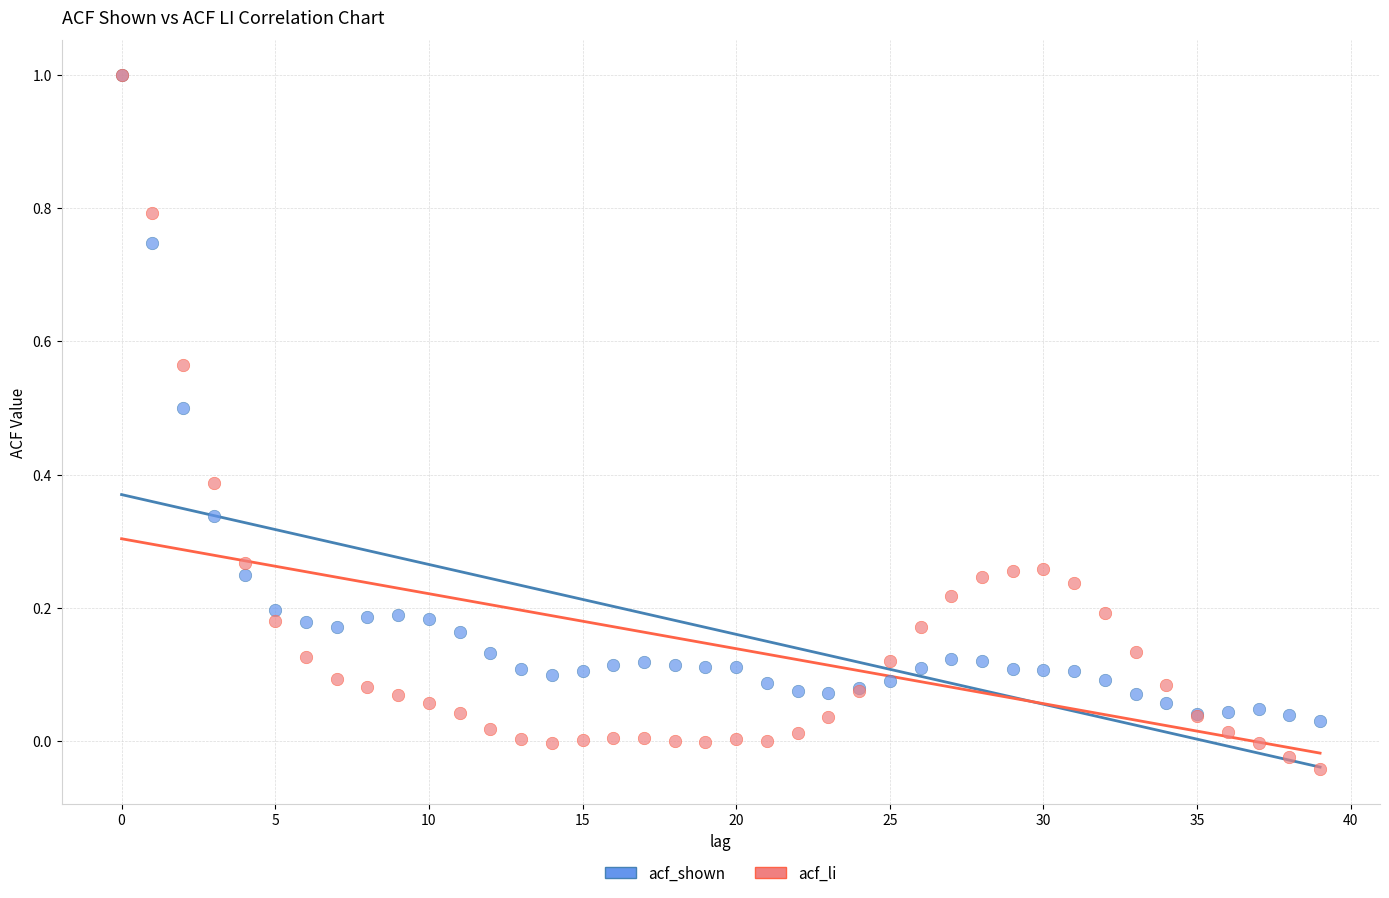

What are all the series names shown in the legend?

acf_shown, acf_li